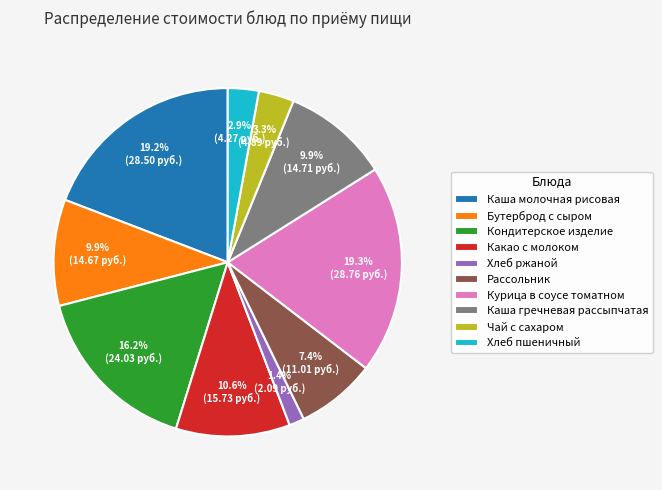

To the nearest percent, what portion does Кондитерское изделие represent?

16%